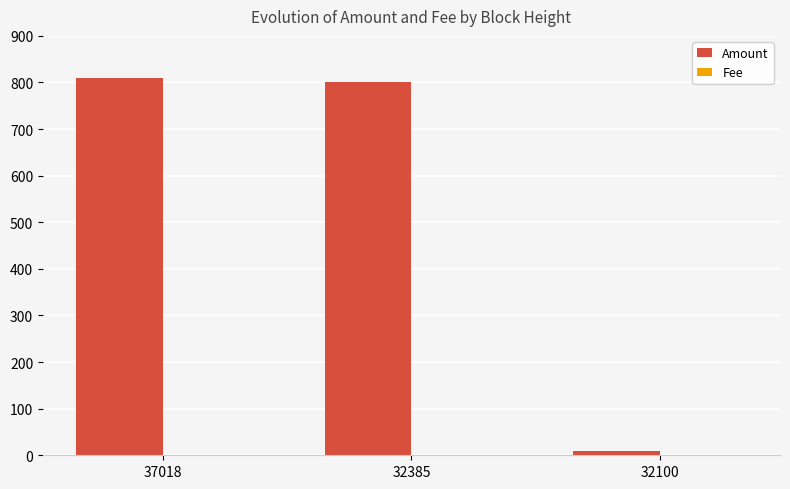

Where is Amount nearest to the value 409?

32385